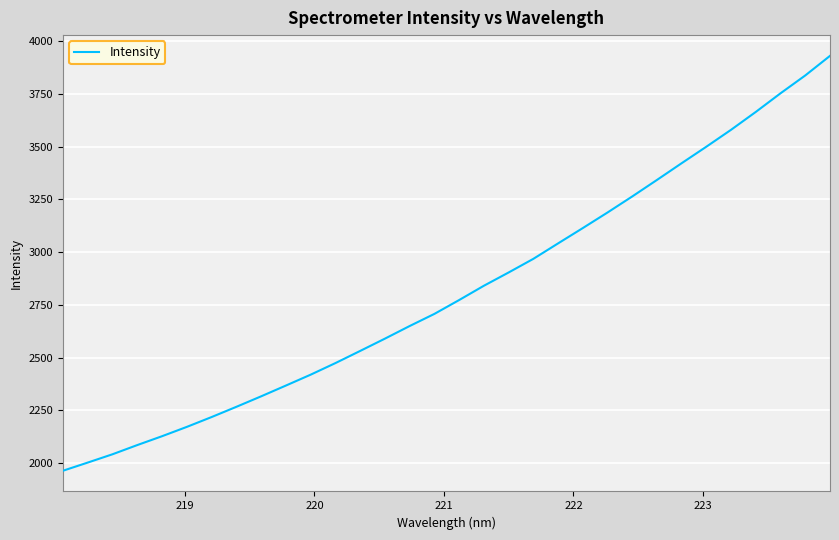

What is the difference between the maximum and minimum values?

1965.8